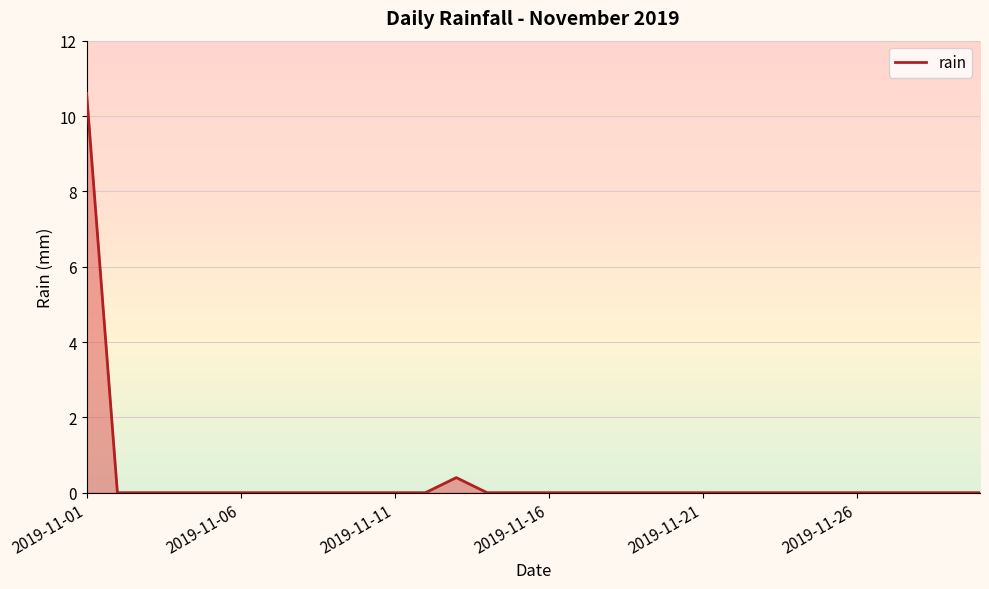

What is the greatest value displayed?

10.6